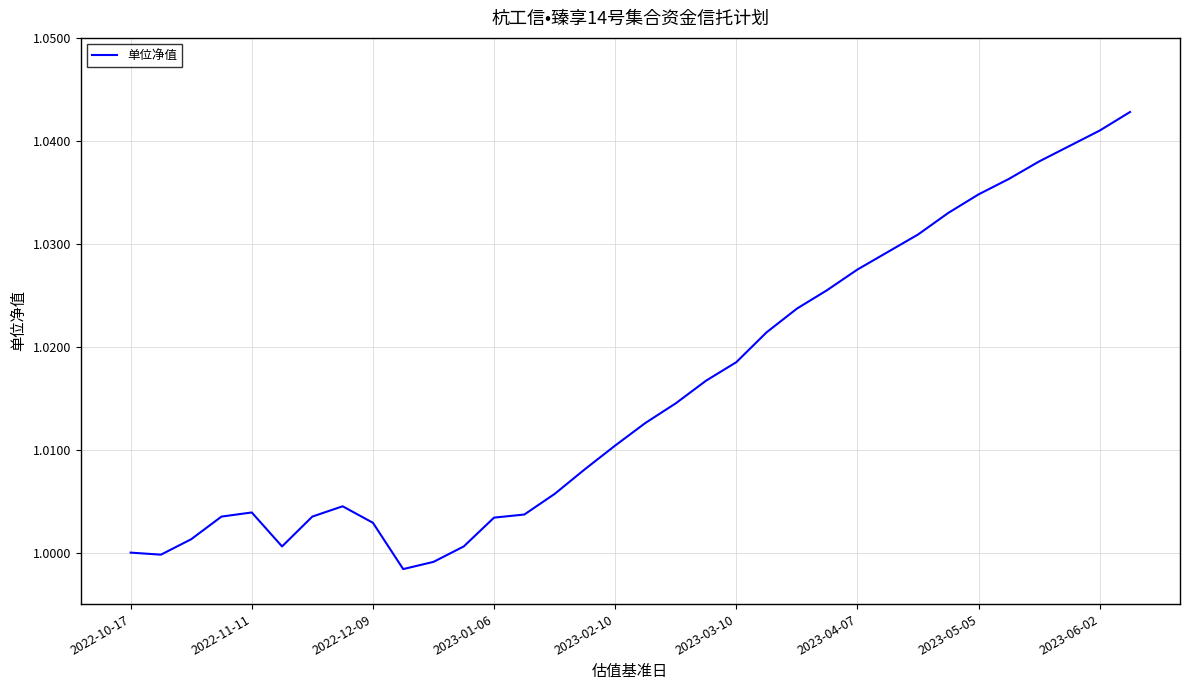

Reading left to right, extract all data points from this chart.

1.0	1.0	1.0	1.0	1.0	1.0	1.0	1.0	1.0	1.0	1.0	1.0	1.0	1.0	1.0	1.0	1.0	1.0	1.0	1.0	1.0	1.0	1.0	1.0	1.0	1.0	1.0	1.0	1.0	1.0	1.0	1.0	1.0	1.0